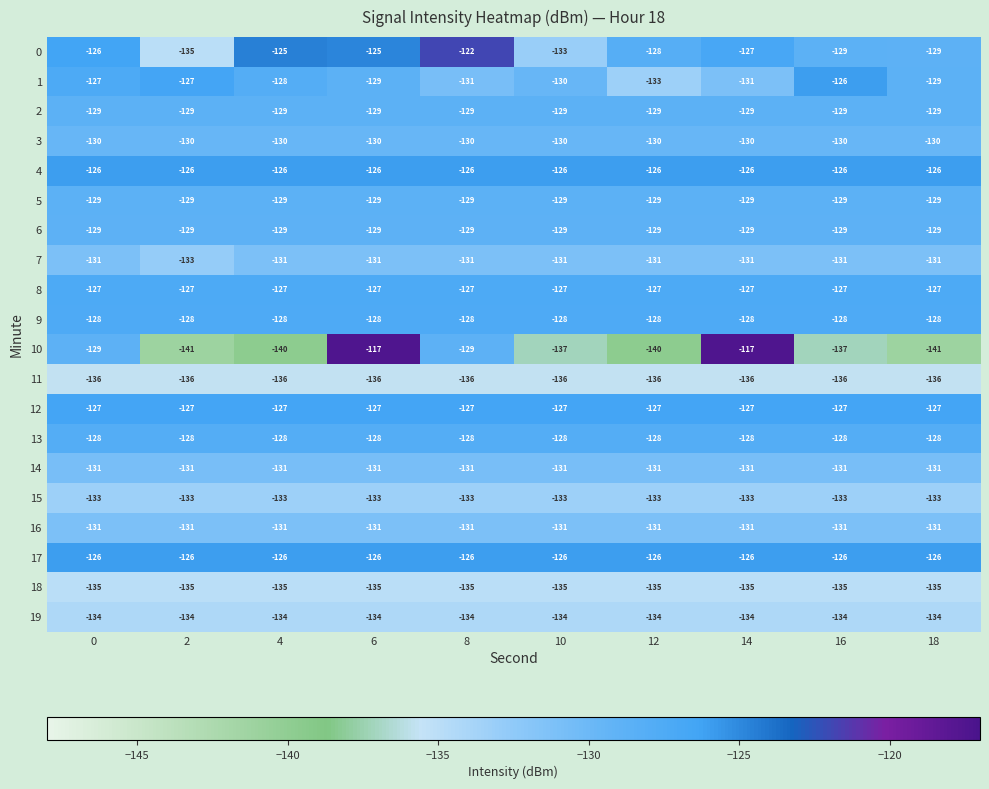

Is it true that 13 equals -128 at 12?

True